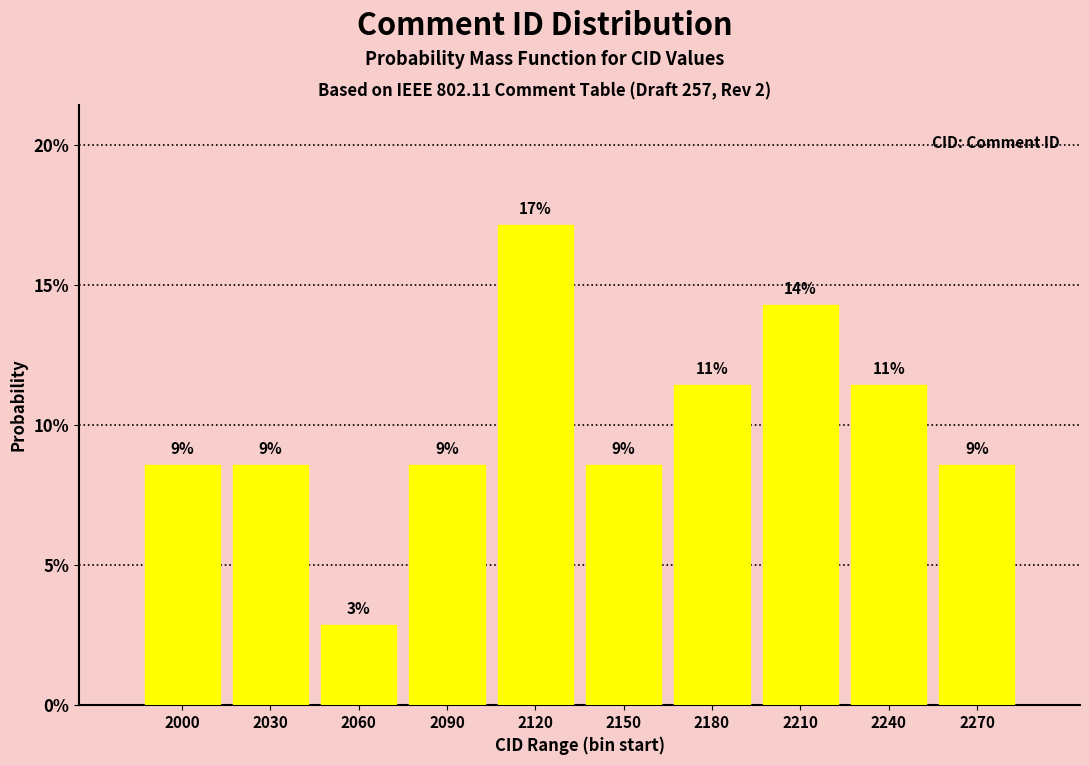

Are the bars horizontal?

No